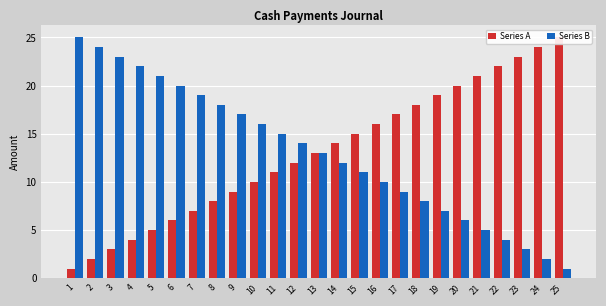

Is it true that Series A equals 10 at 10?

True